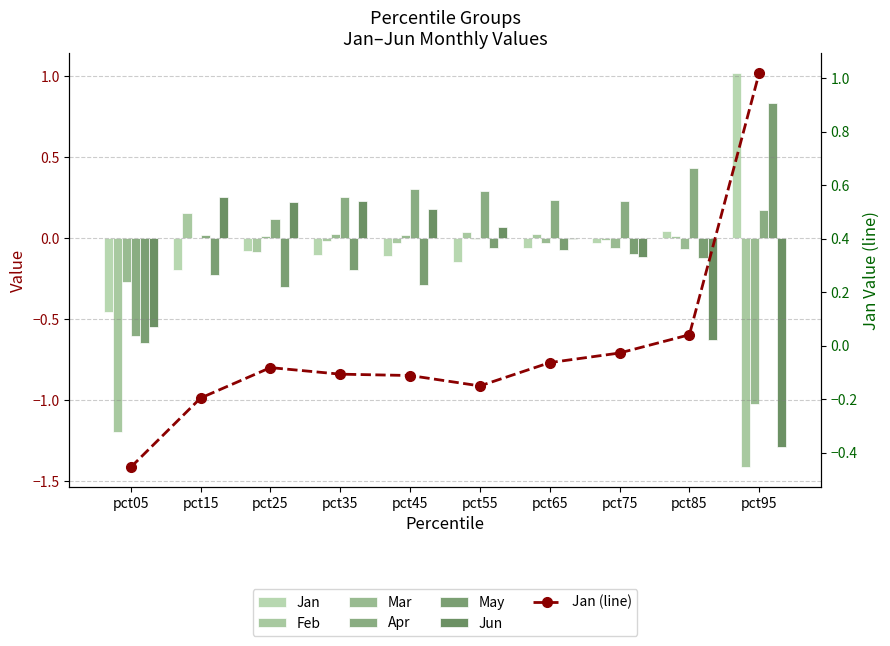

What is the spread (max minus min) of values at pct75?

0.3